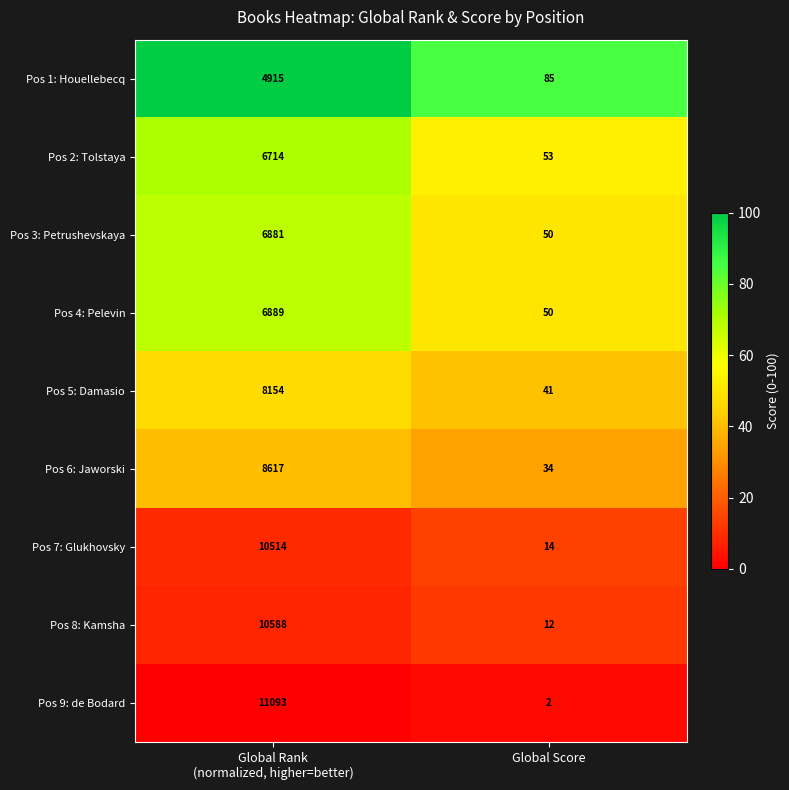

At which label does Pos 2: Tolstaya reach its minimum?

Global Score